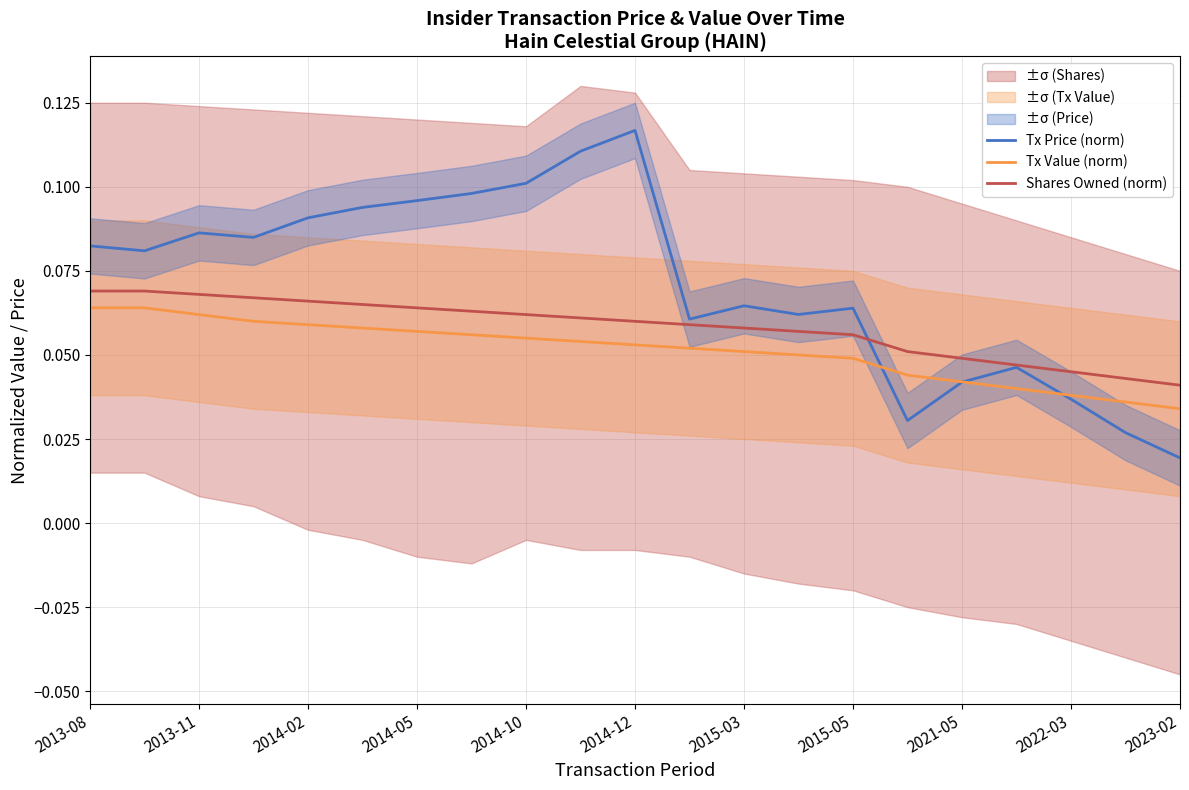

True or false: Tx Price (norm) has a value of 0.1 at 2014-10.

True